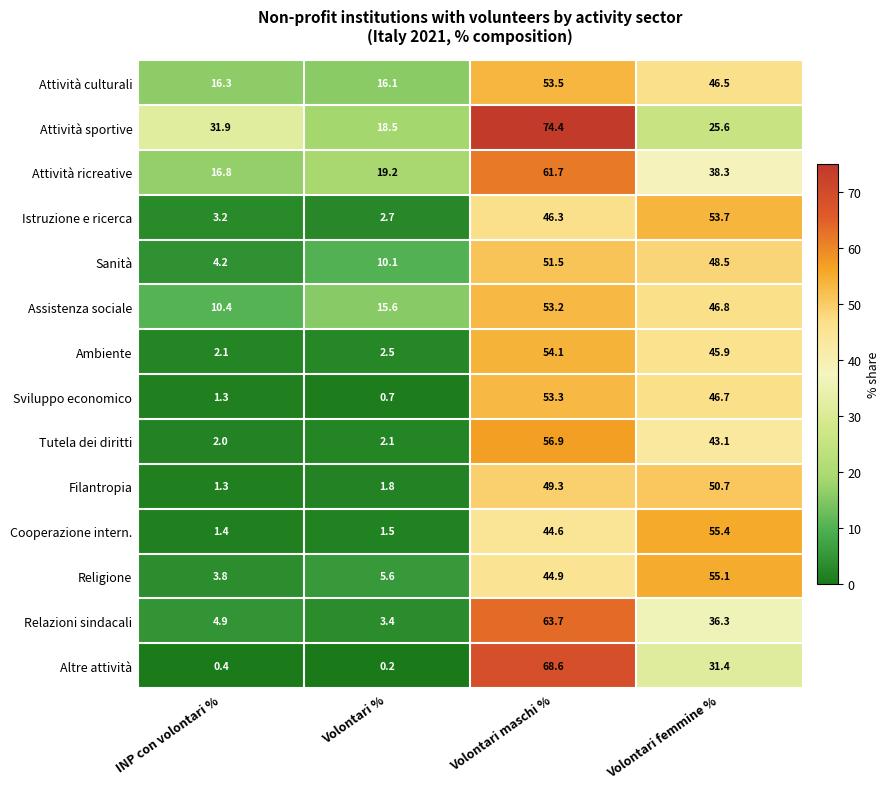

How many series are shown in this chart?

14